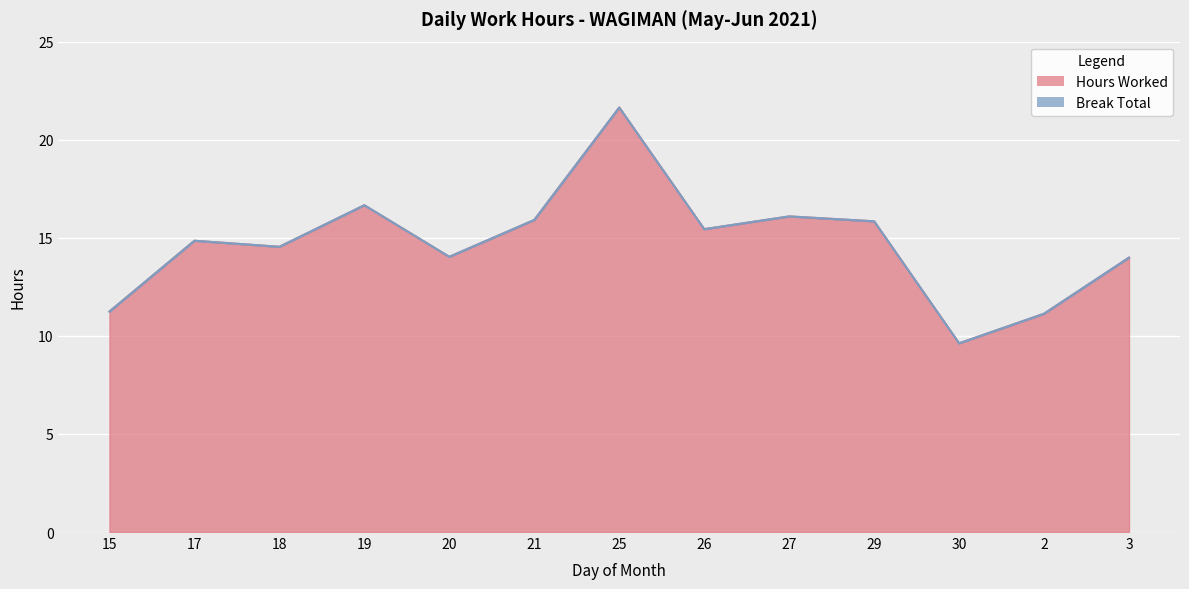

How many lines are shown in the chart?

1